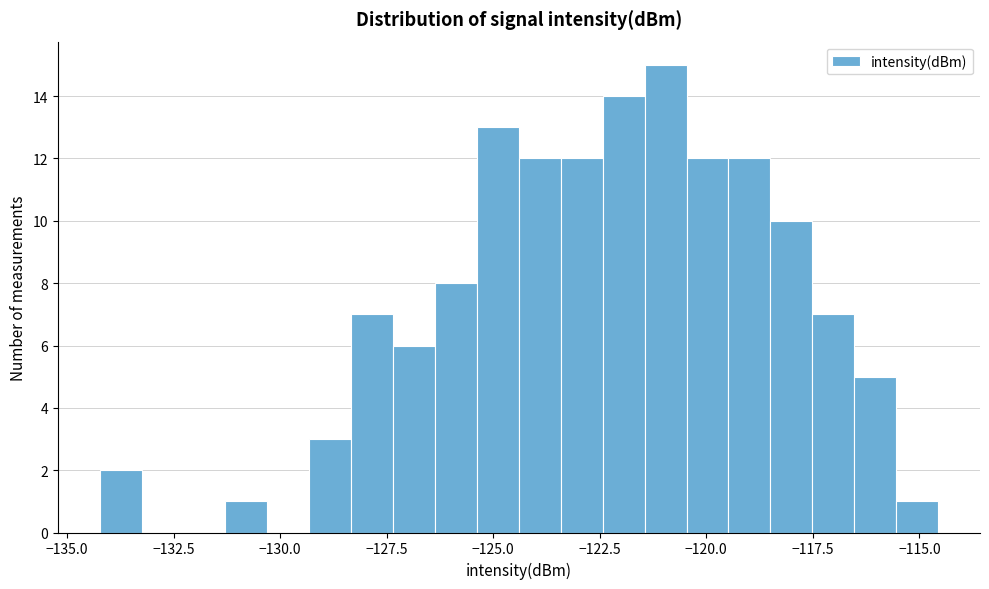

Read against the x-axis, roughly where is the centre of the tallest bar?

-121.0